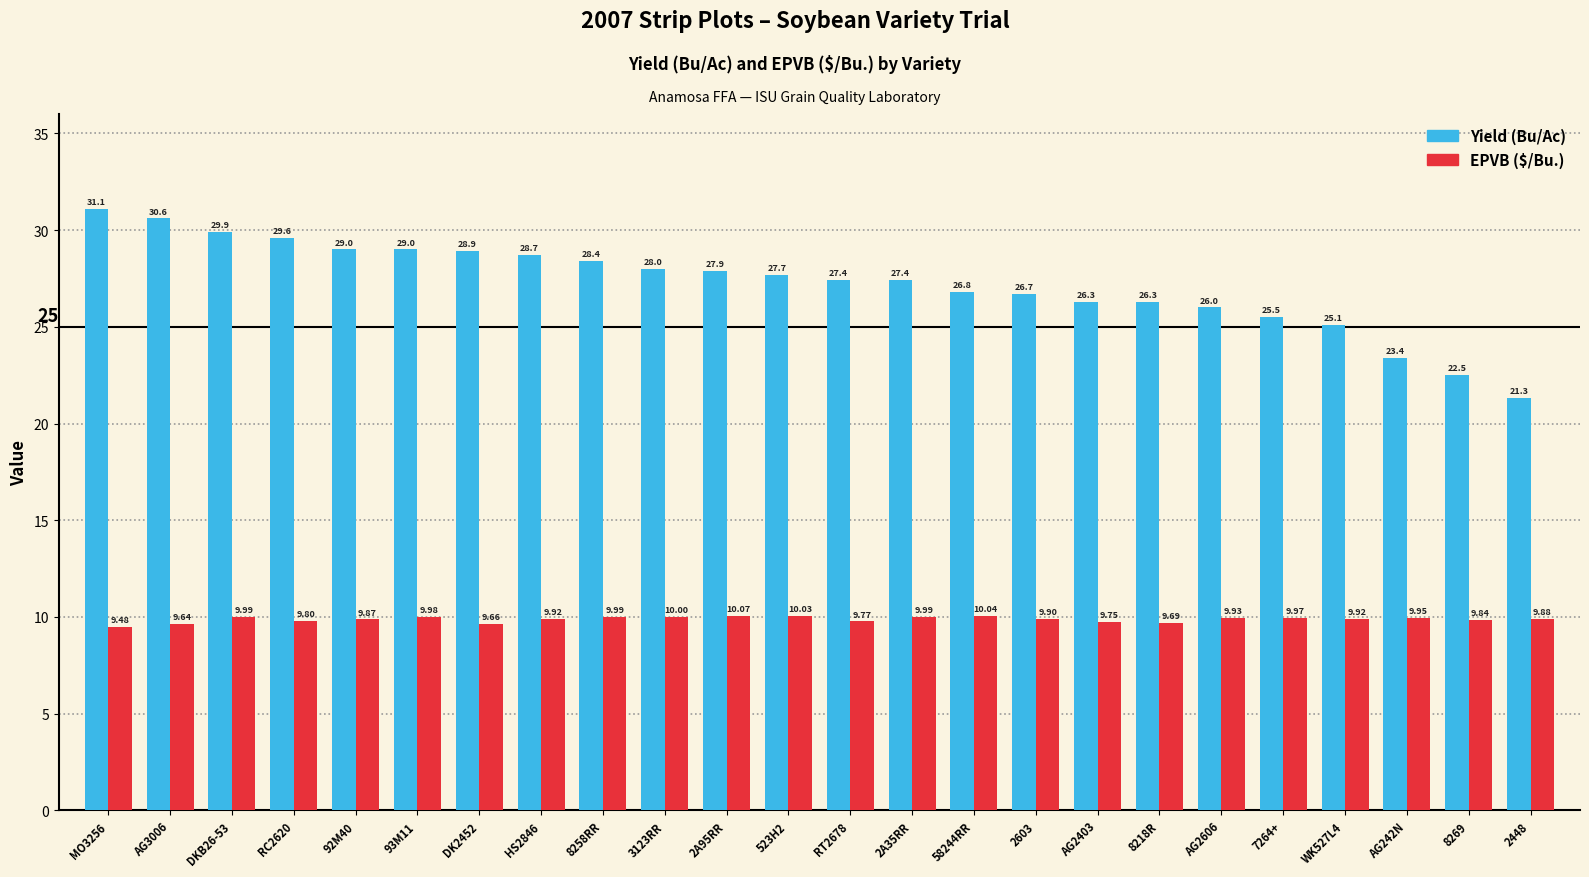

List the series in order of their overall mean, lowest first.

EPVB ($/Bu.), Yield (Bu/Ac)